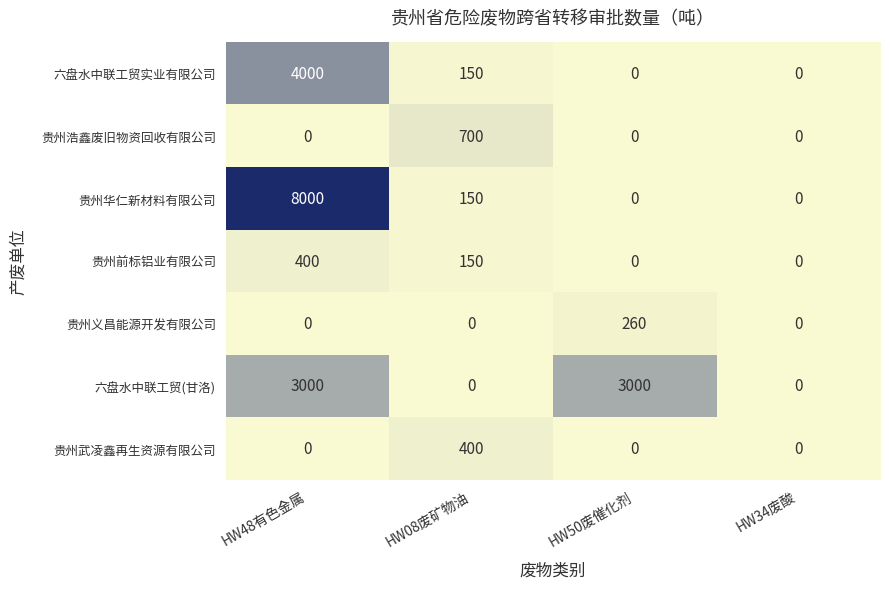

How many distinct data groups are displayed?

7